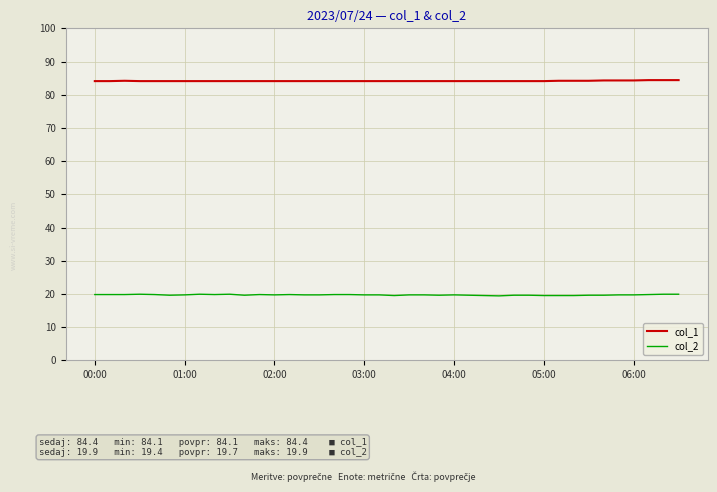

List the series in order of their overall mean, lowest first.

col_2, col_1